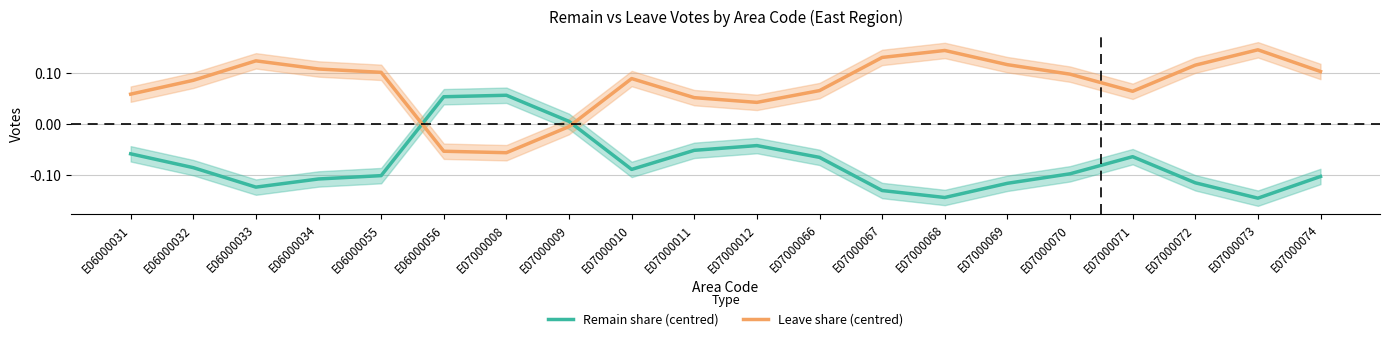

The value of Remain share (centred) at E07000073 is -0.2. True or false?

False